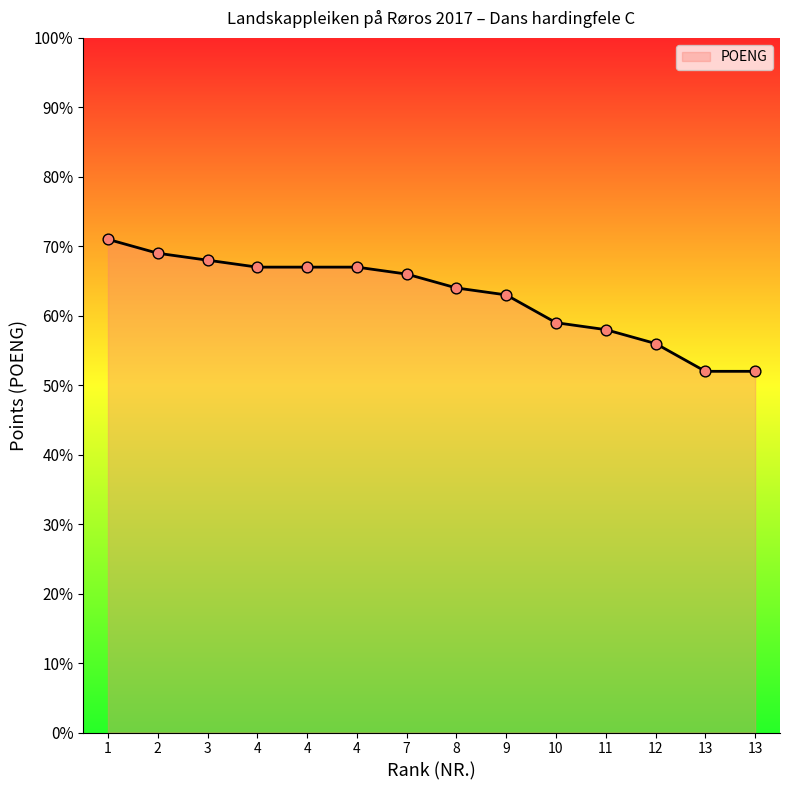

What is the change in value from 1 to 7?

-5